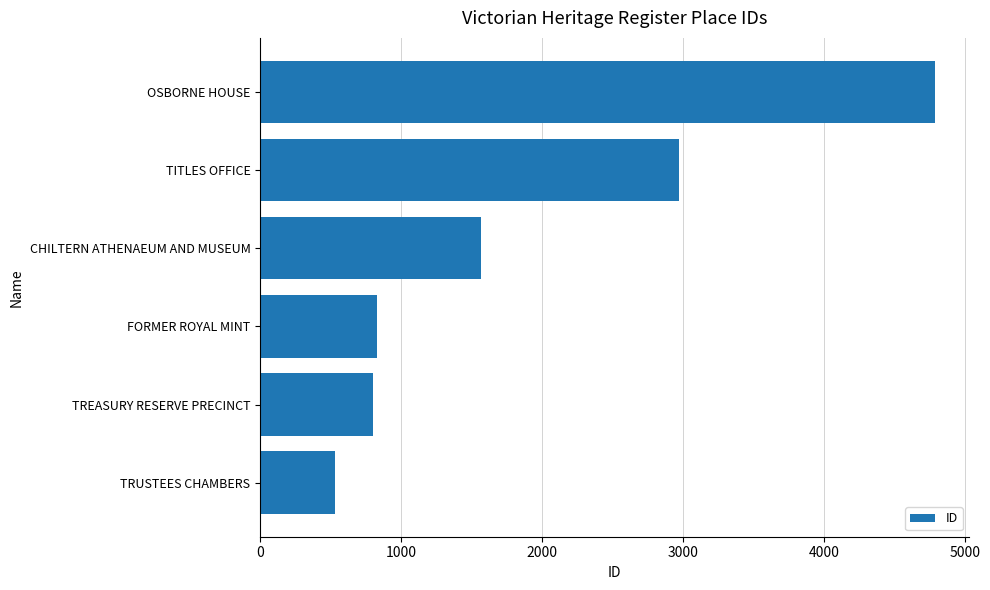

Which category has the highest value across all series?

OSBORNE HOUSE